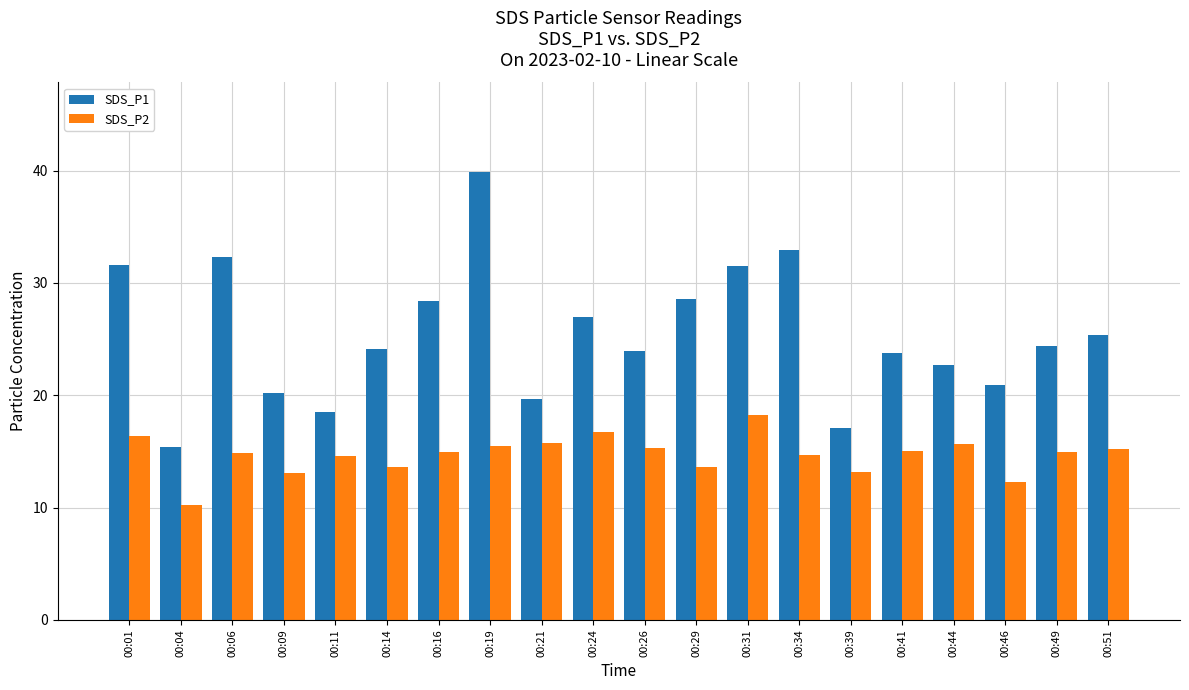

True or false: SDS_P2 has a value of 13.6 at 00:14.

True